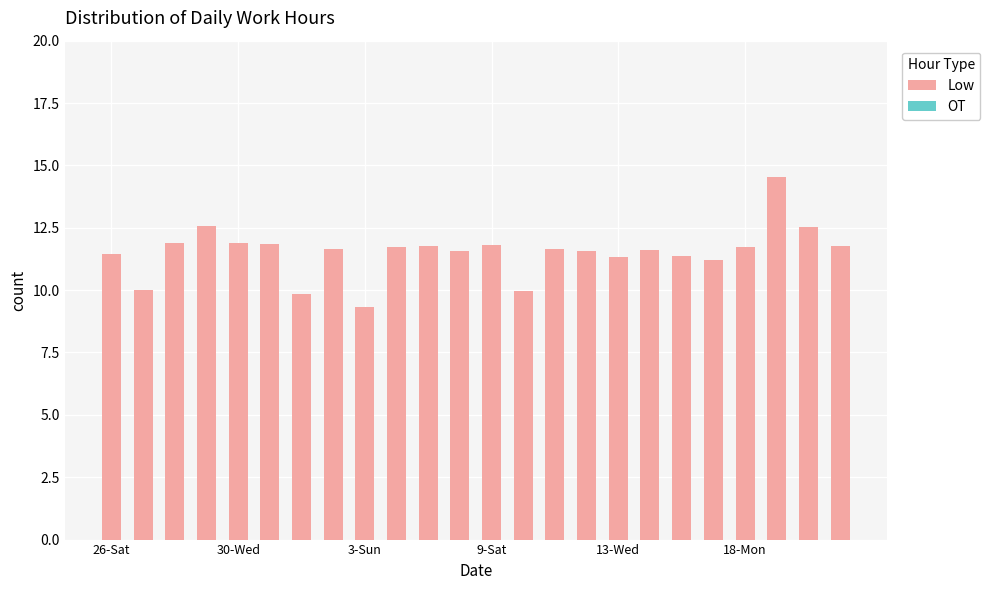

What is the greatest value displayed?

14.5